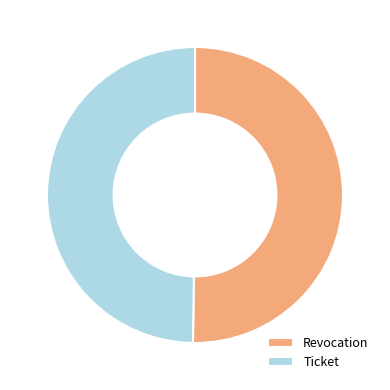

Approximately how many times larger is the value at Ticket compared to Revocation?

1.0